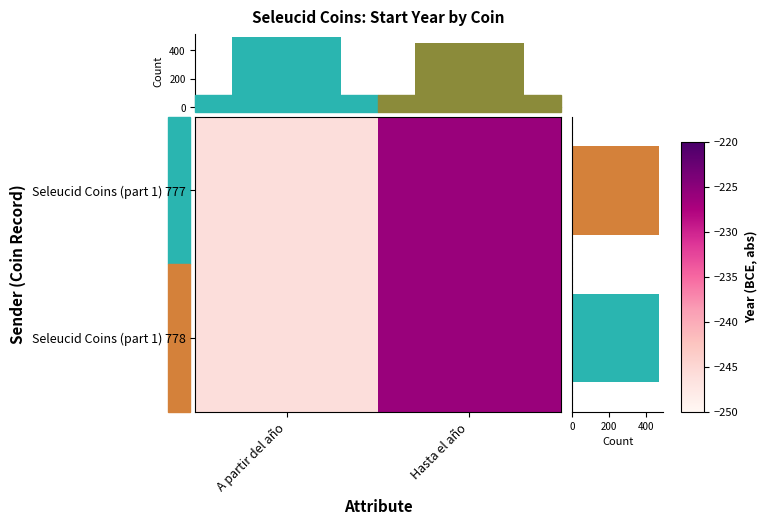

What is the difference between the maximum and minimum values in the Seleucid Coins (part 1) 778 series?

20